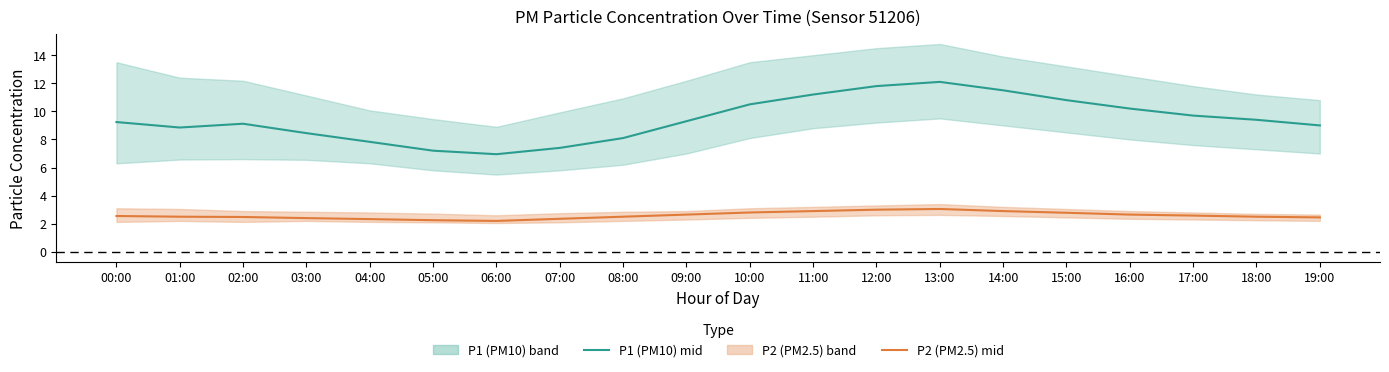

Which category has the highest value across all series?

13:00